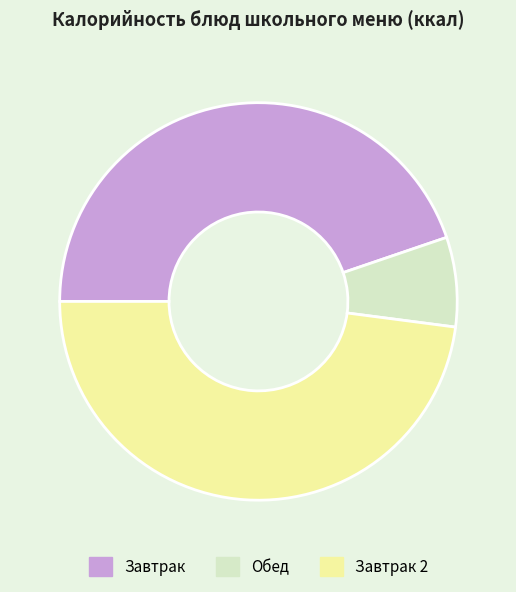

Between Обед and Завтрак, which is larger?

Завтрак